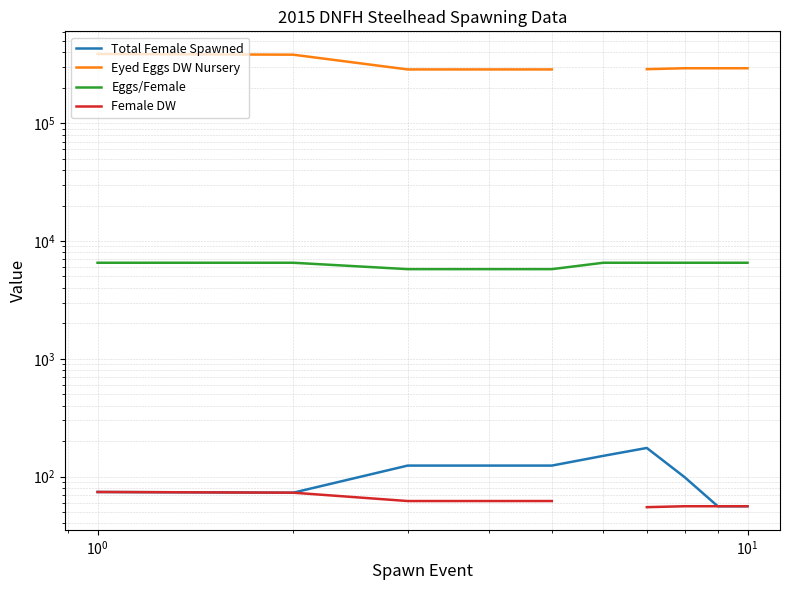

In Total Female Spawned, how many points are lower than both neighbors (excluding endpoints)?

1